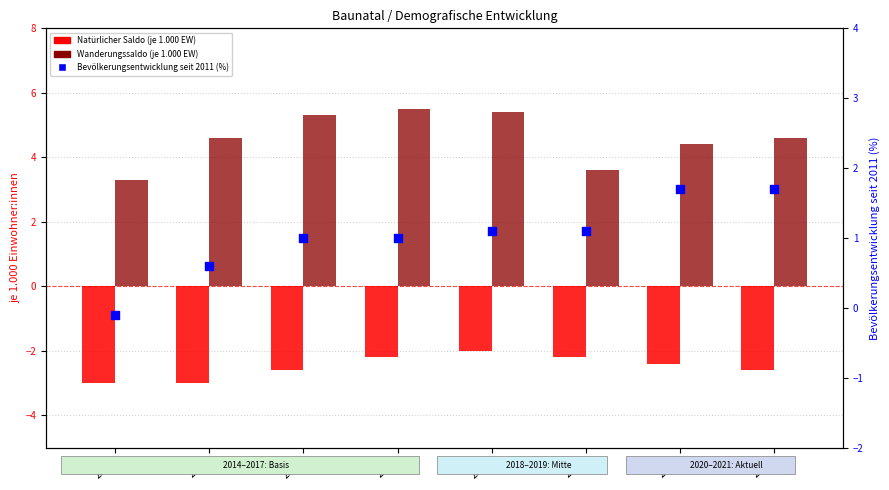

At which category is the sum across all series the highest?

2018